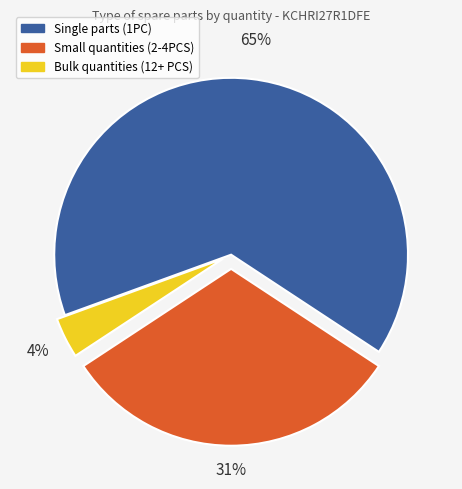

To the nearest percent, what is the combined percentage of Bulk quantities (12+ PCS) and Single parts (1PC)?

69%